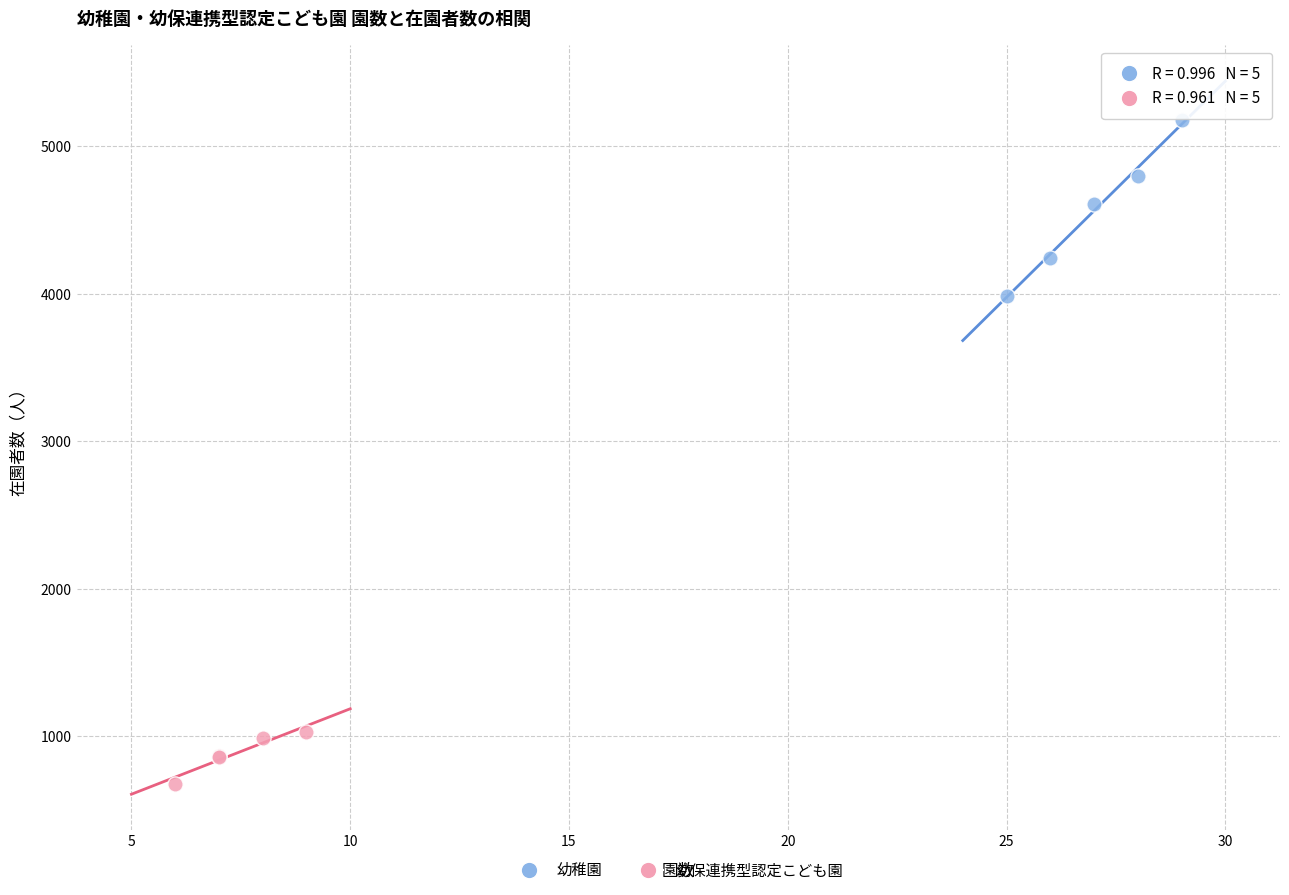

Which series reaches the maximum Y coordinate?

幼稚園